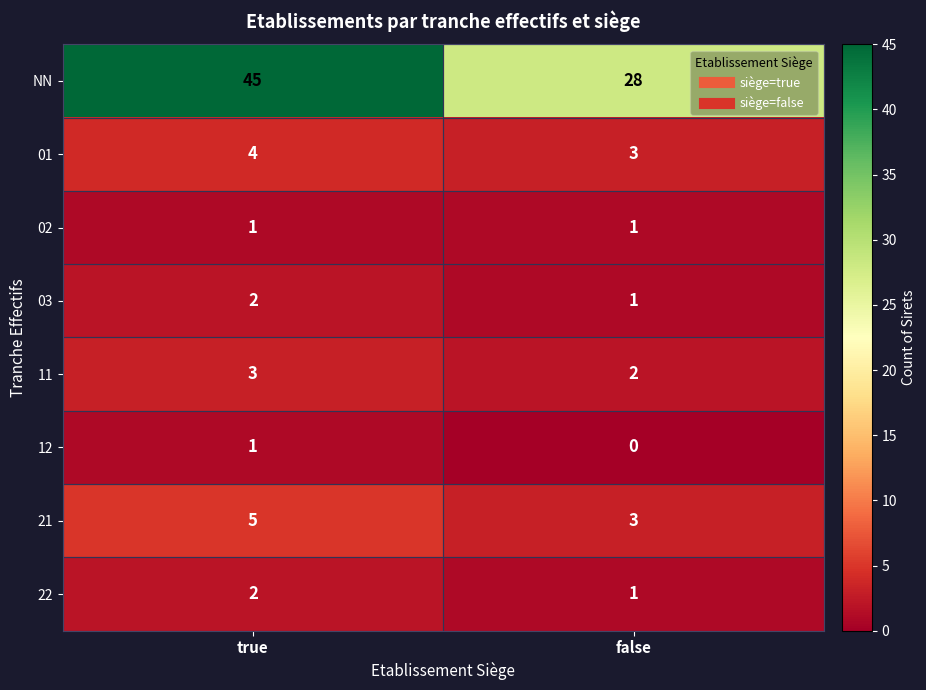

How many data points does each series have?

2